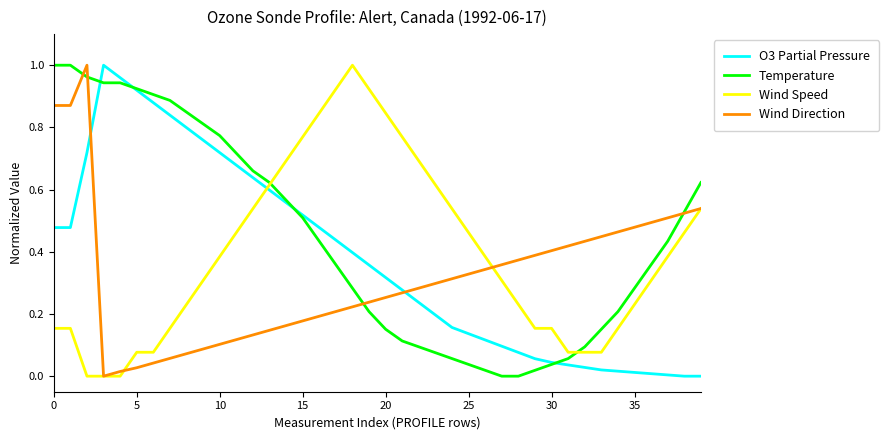

How many times do O3 Partial Pressure and Wind Speed cross each other?

1